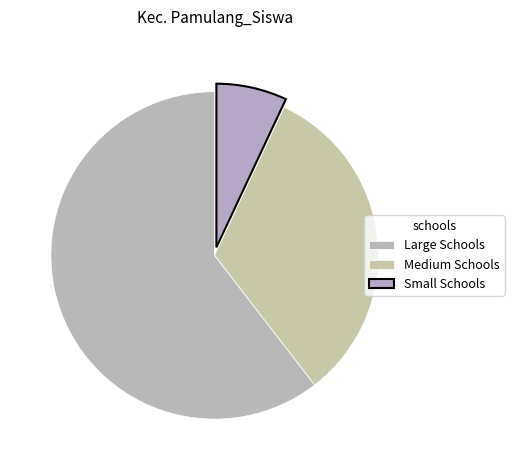

How many slices are in this pie chart?

3